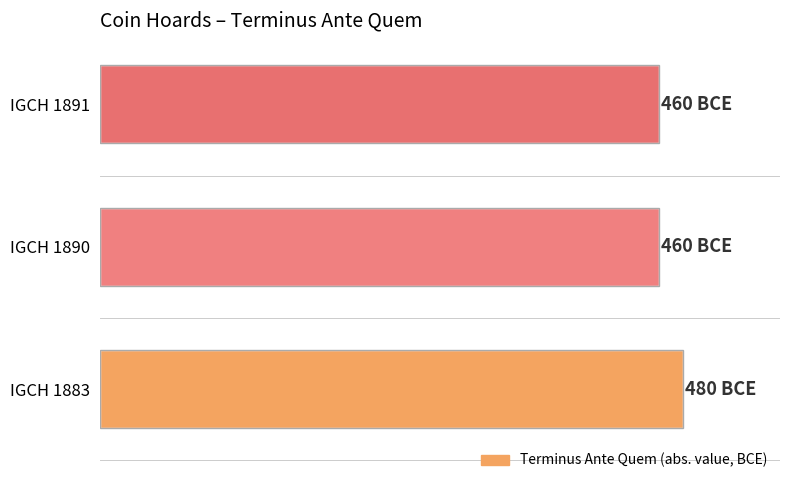

Does the chart contain any negative values?

No